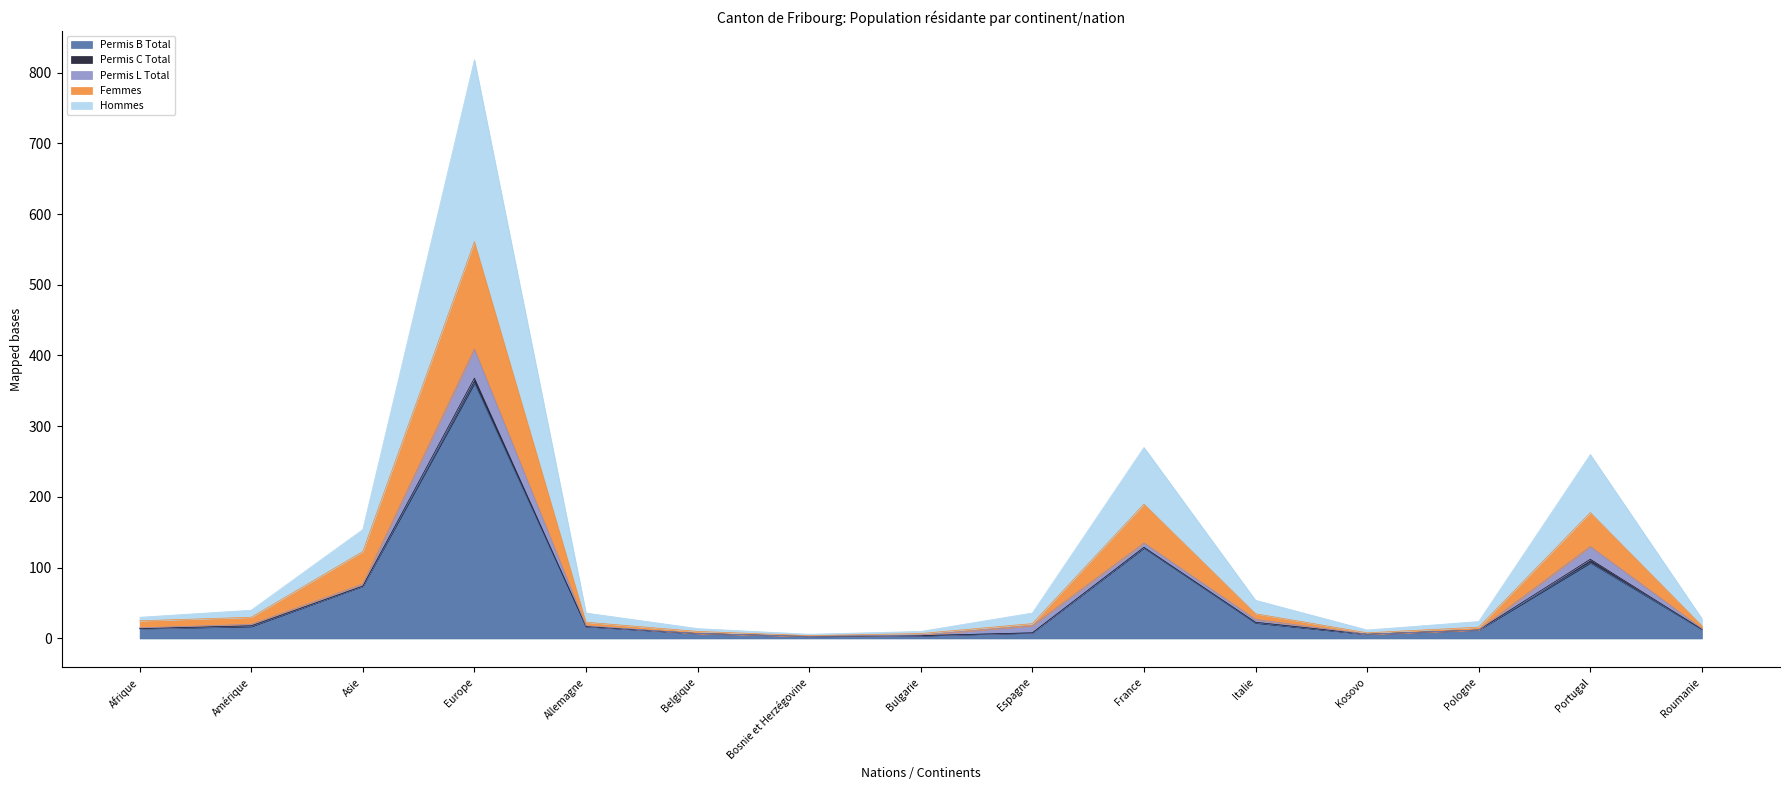

At which category is the sum across all series the highest?

Europe